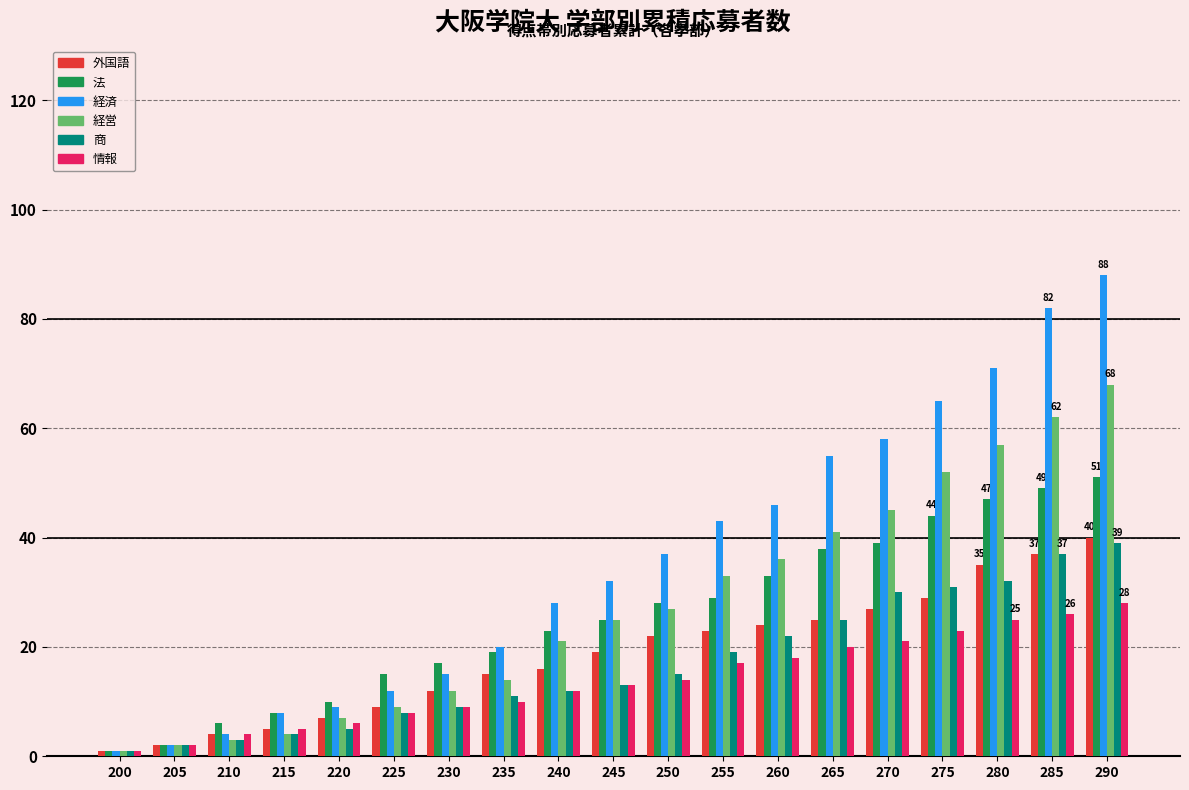

What is the difference between the second highest and minimum values in the 法 series?

48